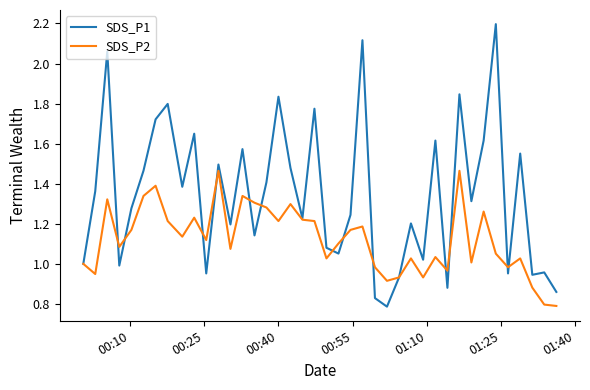

Which series has the largest range (max minus min)?

SDS_P1